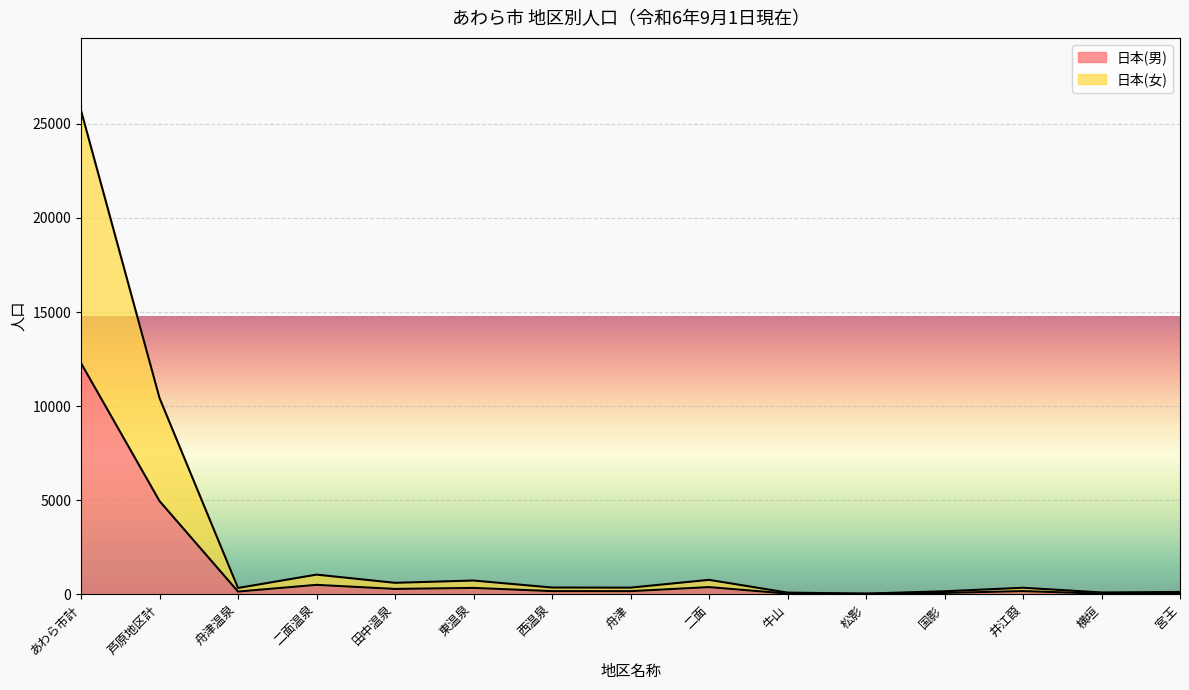

At how many categories does at least one series exceed 7207?

2